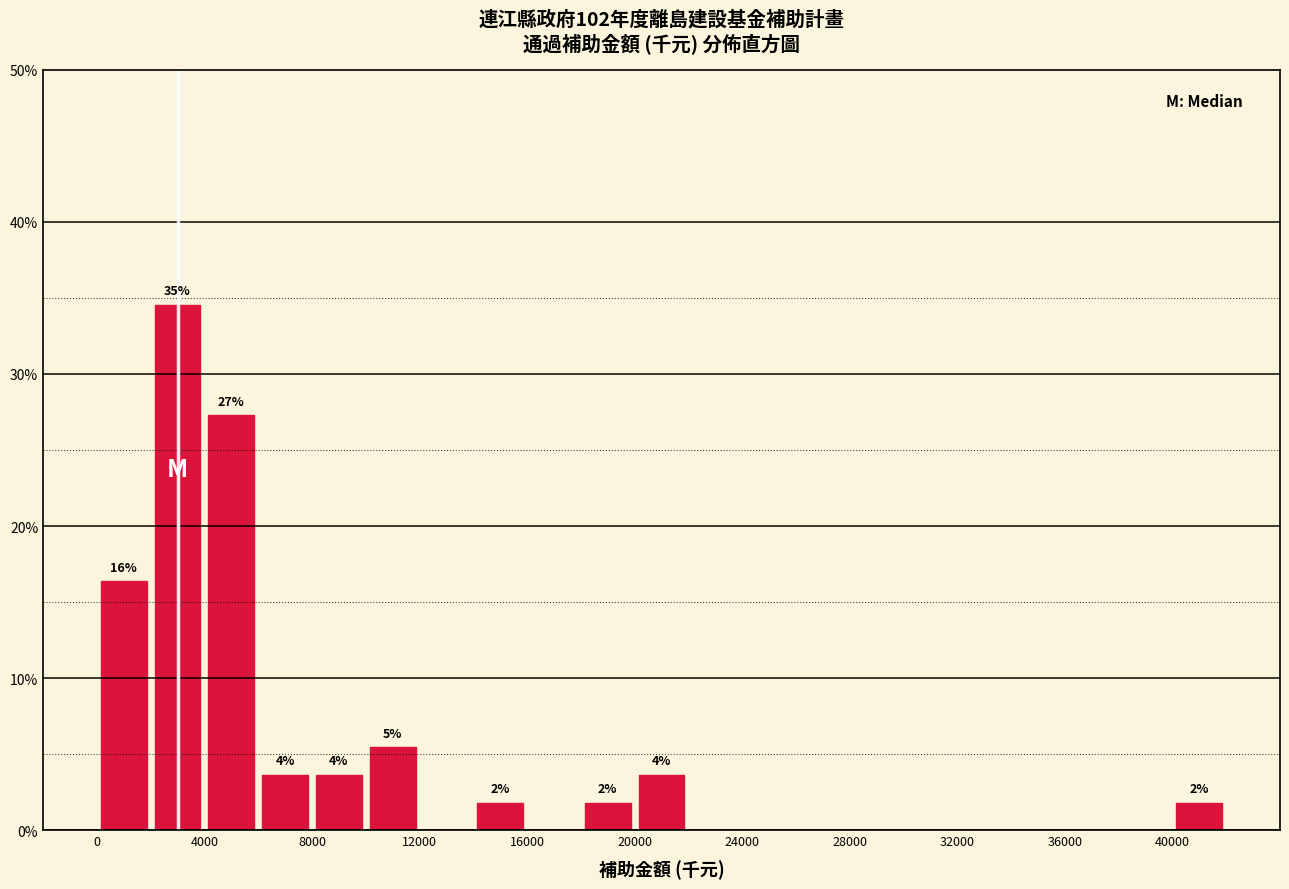

Which range on the x-axis has the tallest bar?

2000 to 4000